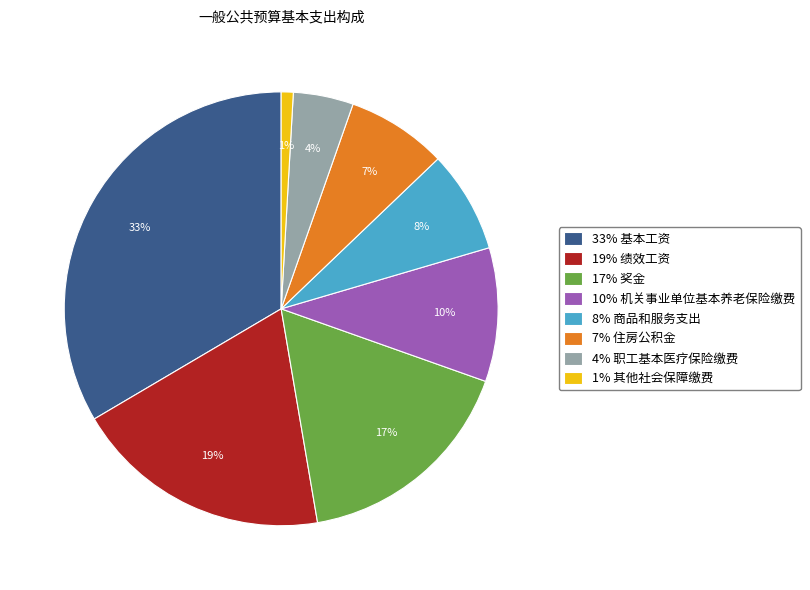

Is it true that 19% 绩效工资 is 10% of the pie?

False